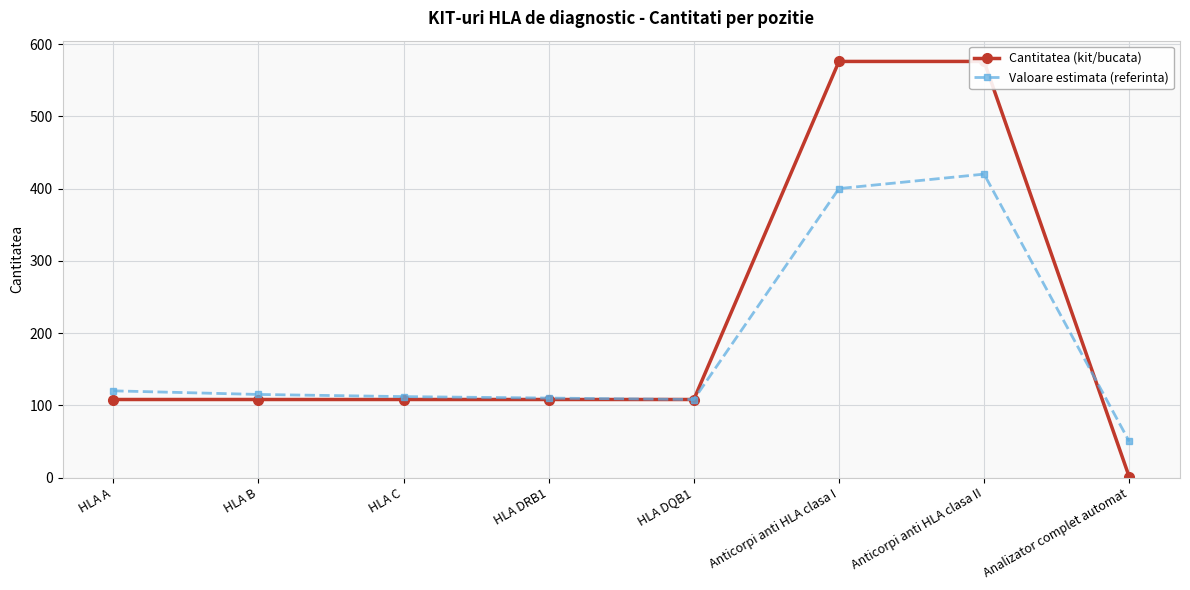

Does the chart display data point markers on the line(s)?

Yes